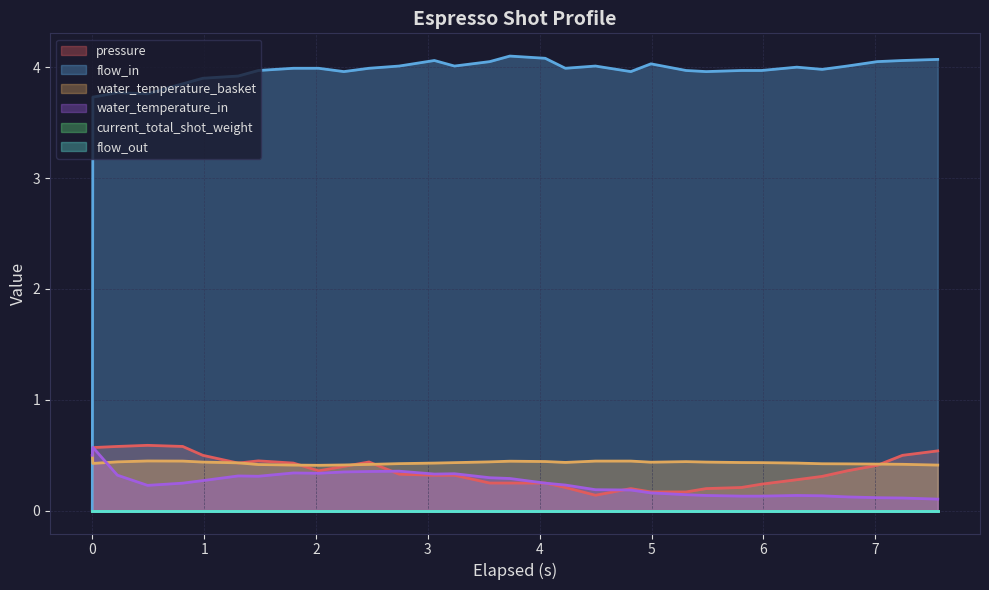

At how many categories does at least one series exceed 1?

31